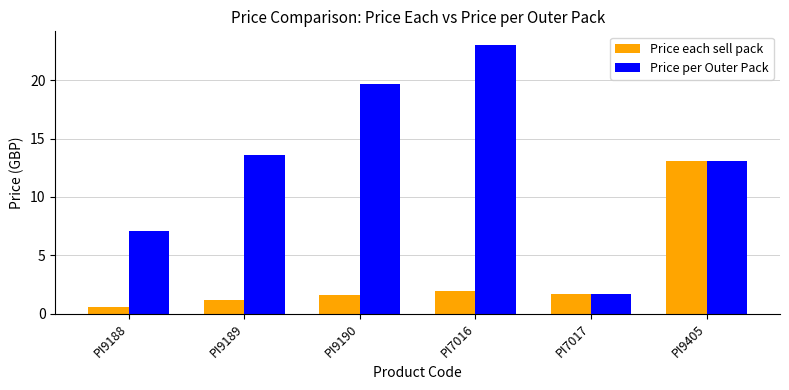

What is the approximate value of Price each sell pack at PI9188?

0.6